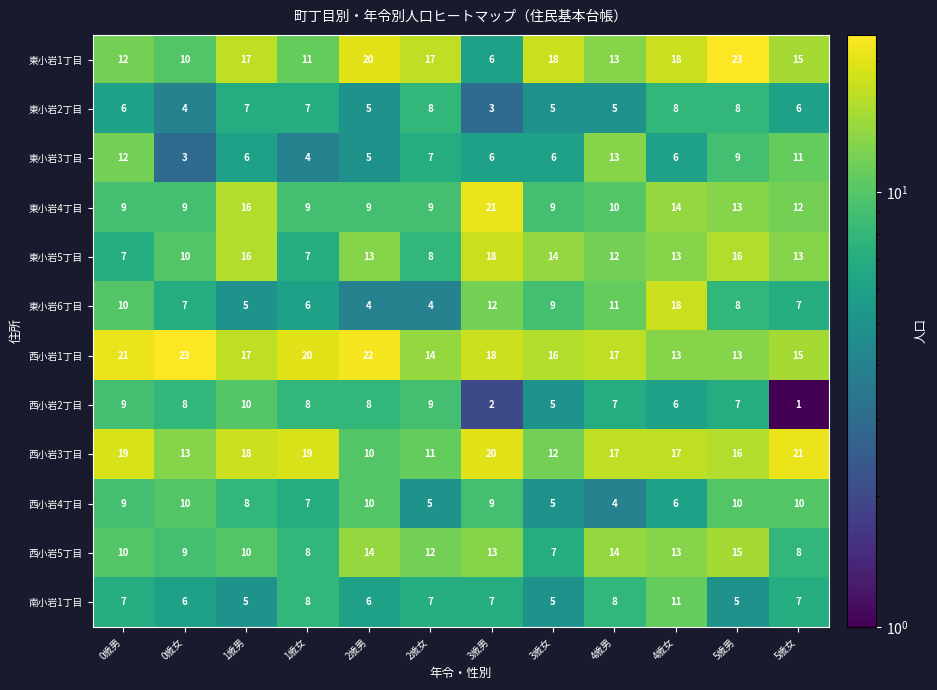

At which label does 東小岩5丁目 first exceed 13?

1歳男